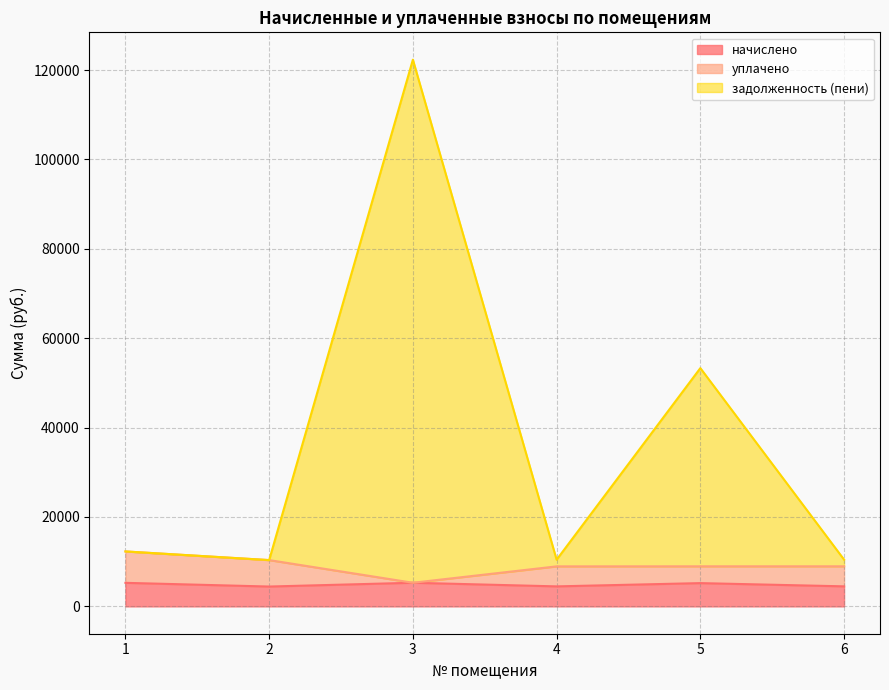

The value of уплачено at 3 is 5287.2. True or false?

True